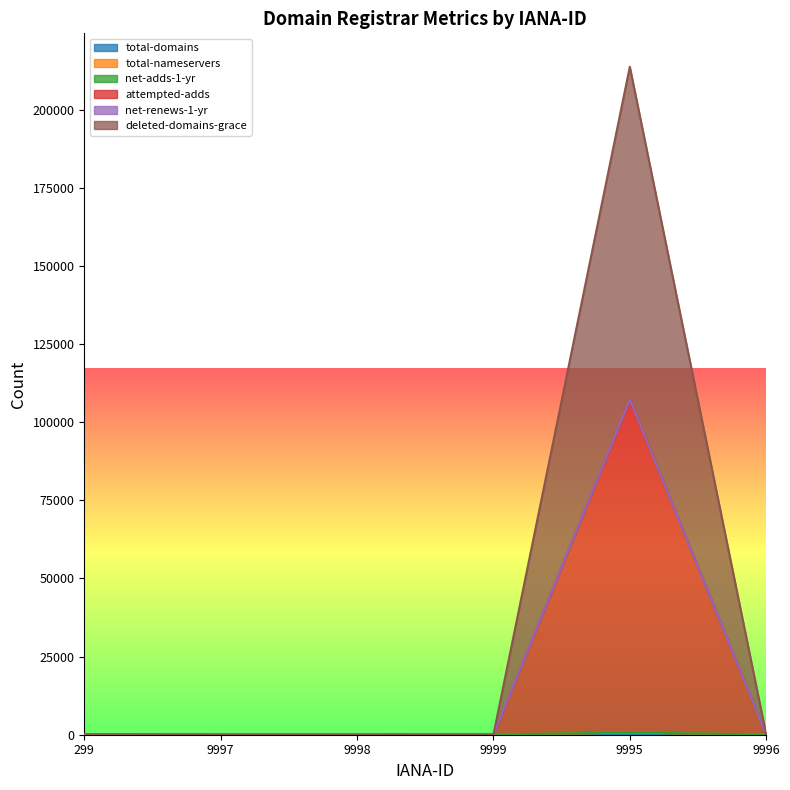

Rank the categories by total-domains value from lowest to highest.

9998, 9997, 9999, 9996, 299, 9995